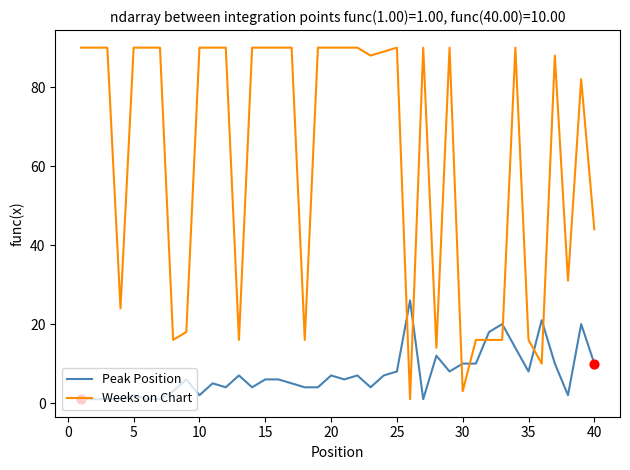

Which series has the largest total across all categories?

Weeks on Chart